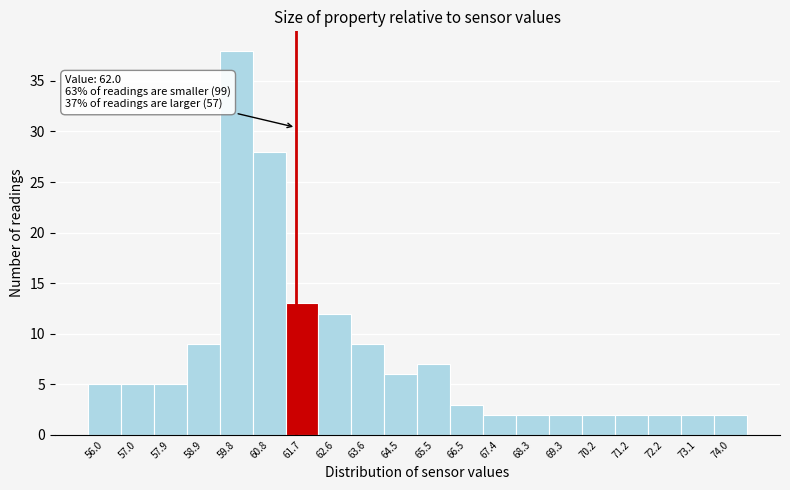

Reading left to right, list all the values displayed in this chart.

56.0=5	57.0=5	57.9=5	58.9=9	59.8=38	60.8=28	61.7=13	62.6=12	63.6=9	64.5=6	65.5=7	66.5=3	67.4=2	68.3=2	69.3=2	70.2=2	71.2=2	72.2=2	73.1=2	74.0=2